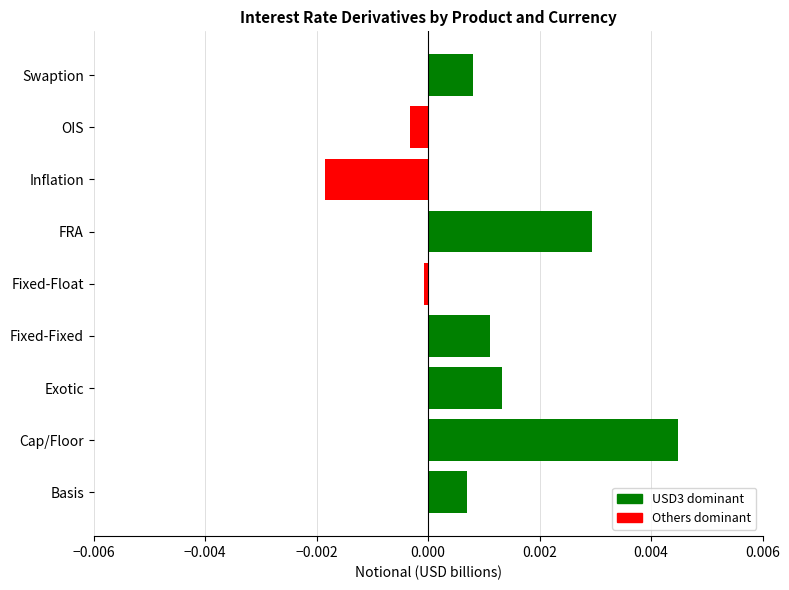

At which category does the chart reach its minimum across all series?

Inflation